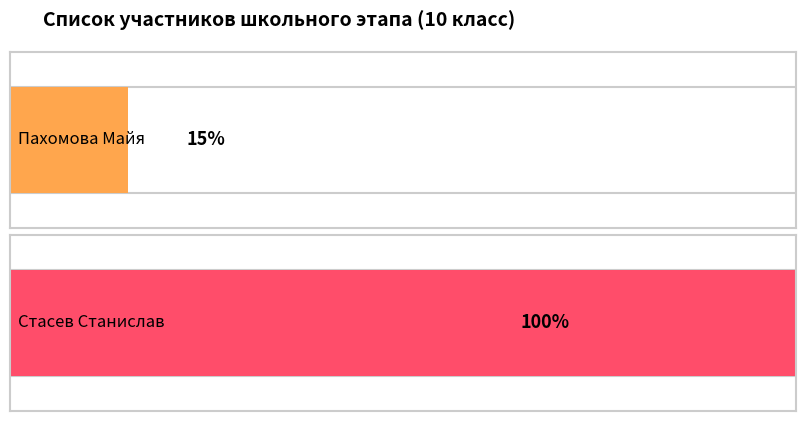

What is the sum of all values?

115